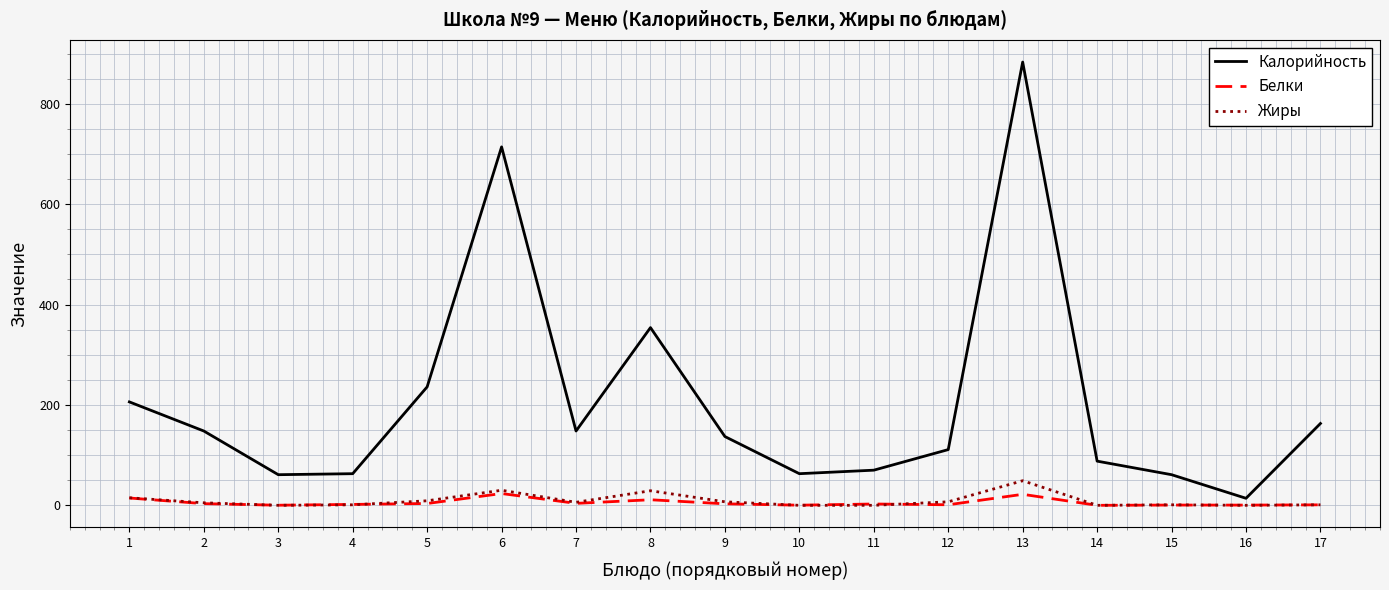

Which series has the widest spread of values?

Калорийность